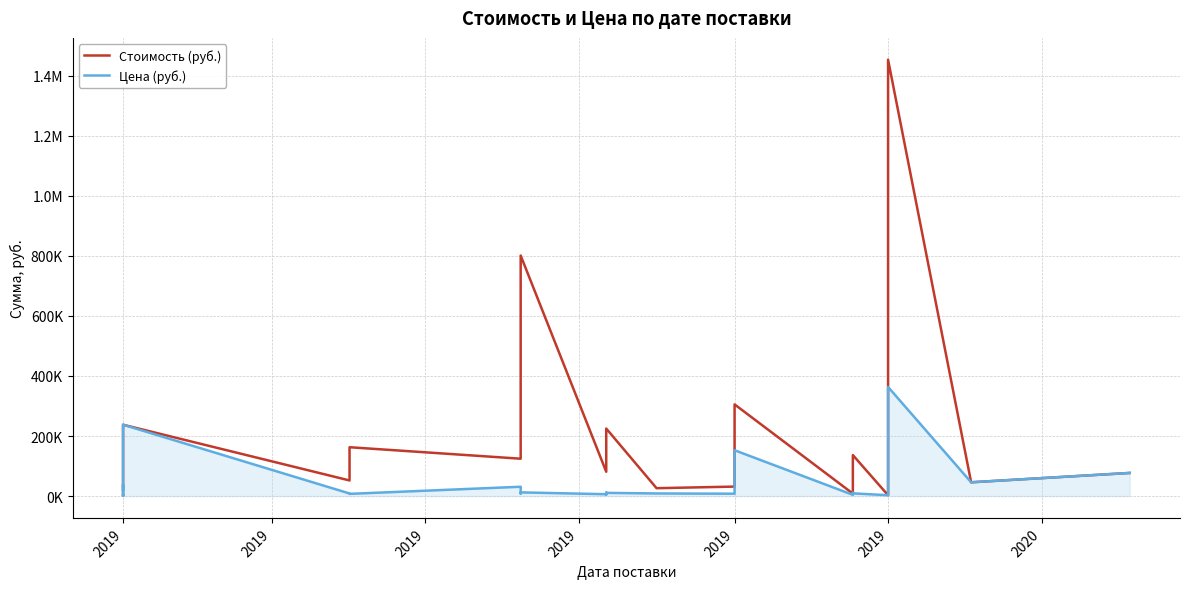

What is the sum of the Цена (руб.) values at 2020 and 10?

273124.5